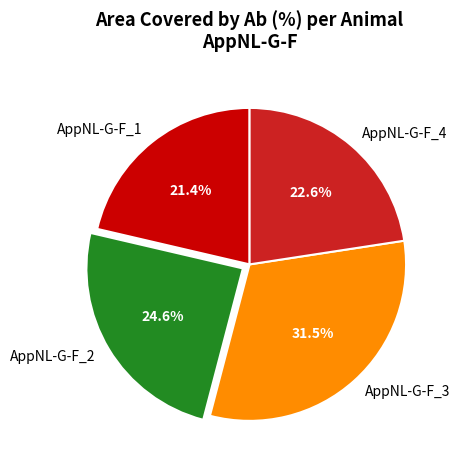

To the nearest percent, what percentage of the pie is AppNL-G-F_4?

23%